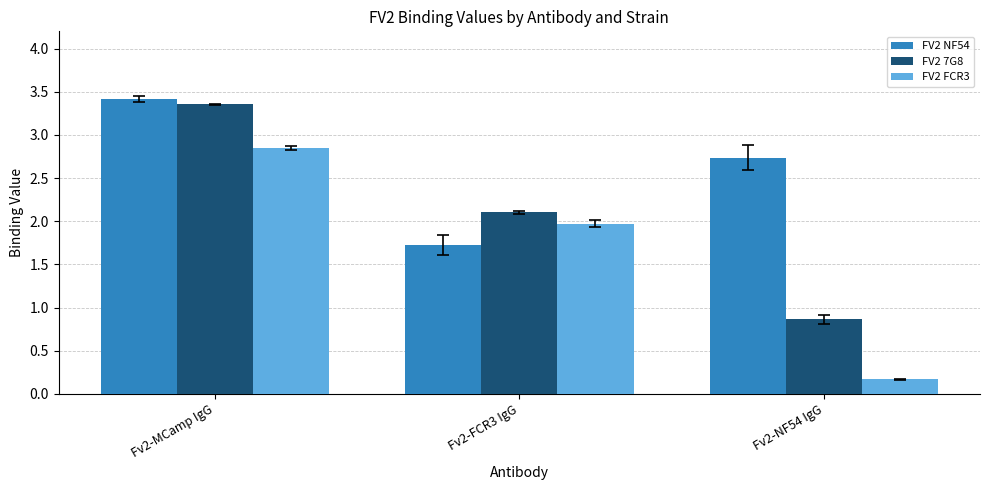

The value of FV2 NF54 at Fv2-MCamp IgG is 1.6. True or false?

False